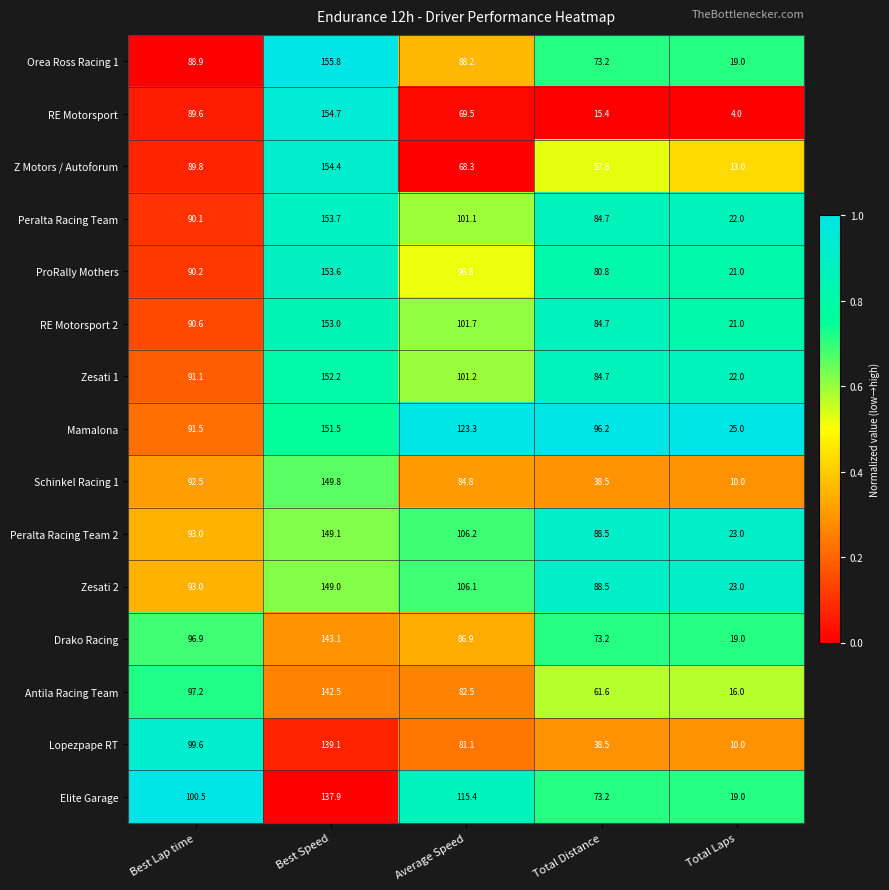

At which category is the sum across all series the highest?

Best Speed